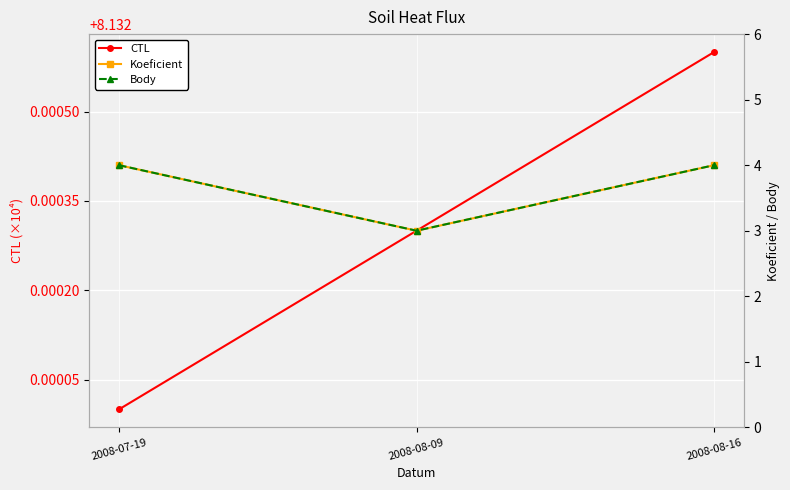

What is the label of the 3rd point from the left?

2008-08-16